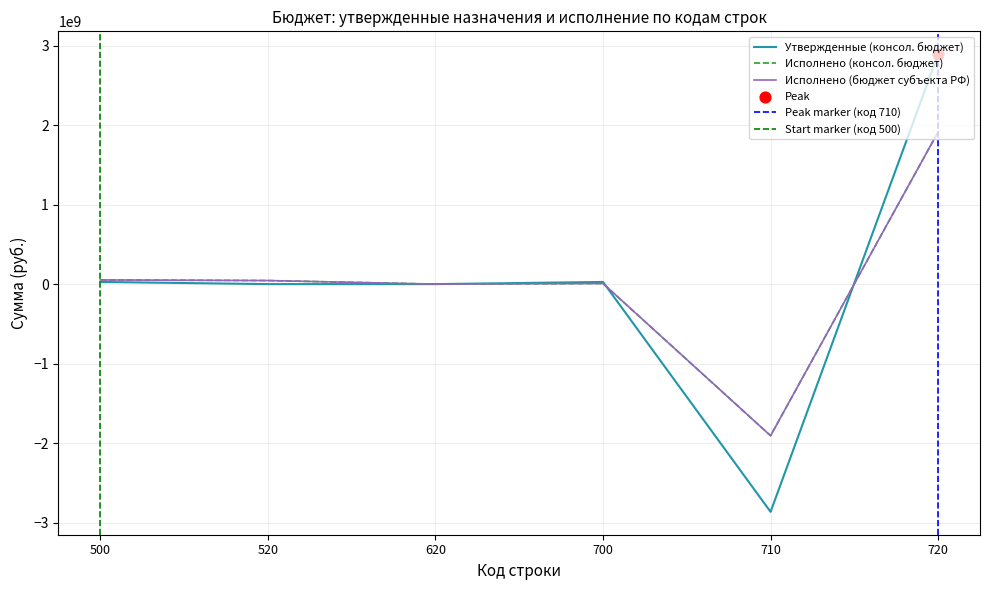

At which category is the sum across all series the highest?

720